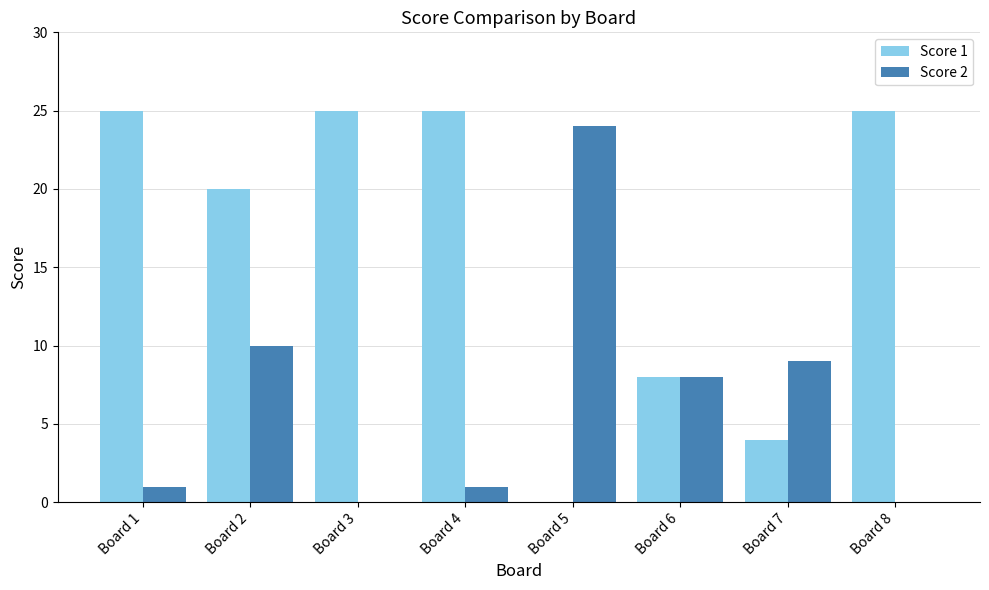

Where is Score 2 nearest to the value 12?

Board 2